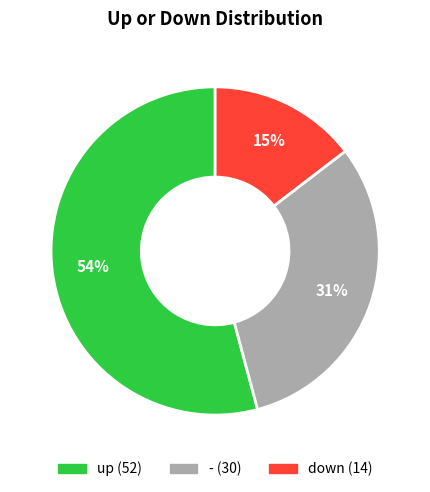

How many slices are in this pie chart?

3